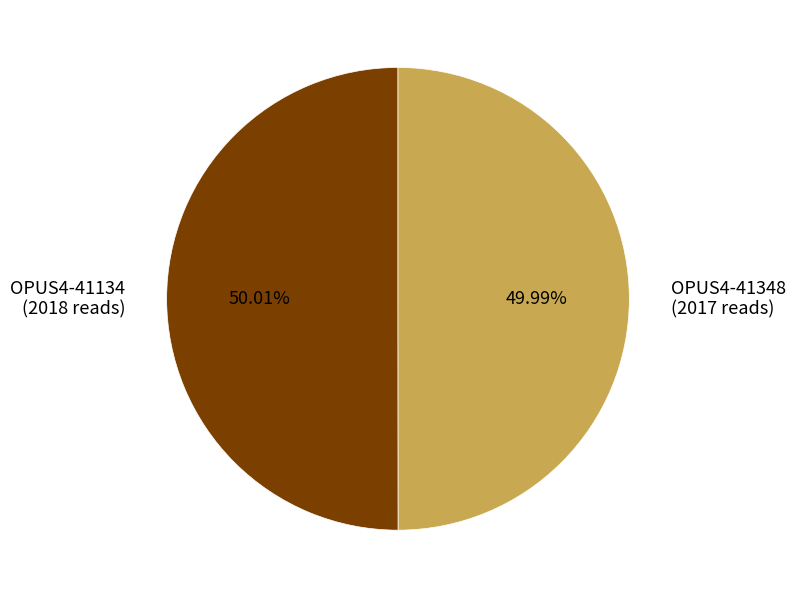

Combined, do OPUS4-41348 and OPUS4-41134 account for over 50%?

Yes